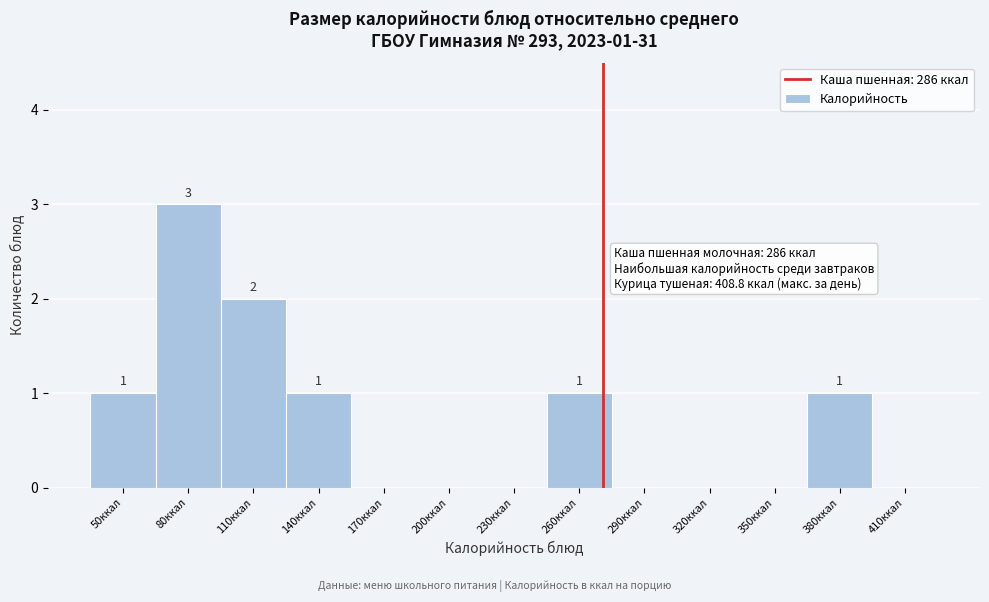

Reading left to right, what are all the values shown in this chart?

50ккал=1	80ккал=3	110ккал=2	140ккал=1	170ккал=0	200ккал=0	230ккал=0	260ккал=1	290ккал=0	320ккал=0	350ккал=0	380ккал=1	410ккал=0